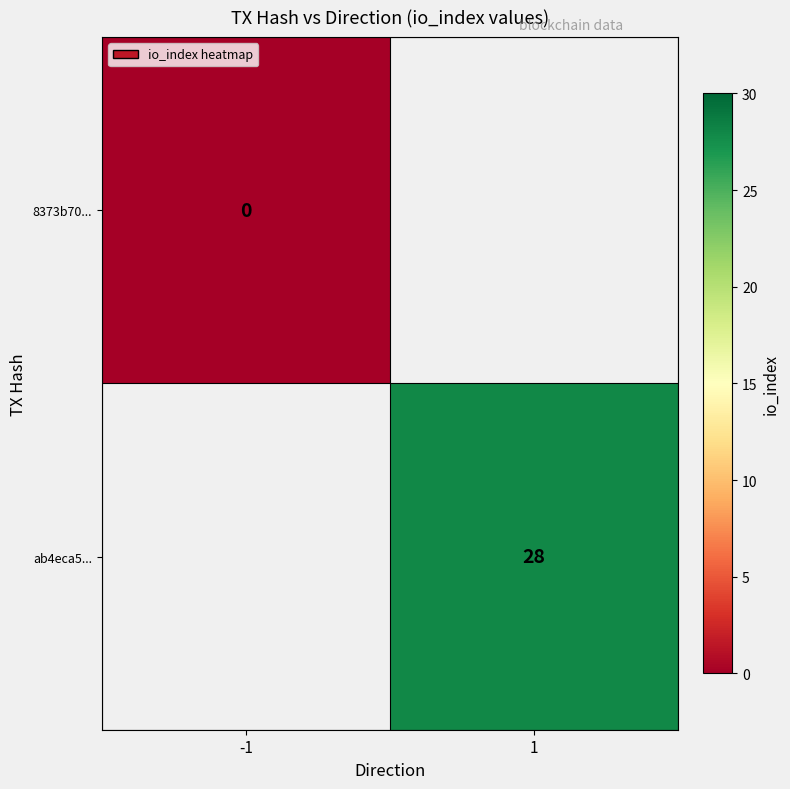

The value of ab4eca5... at 1 is 28. True or false?

True